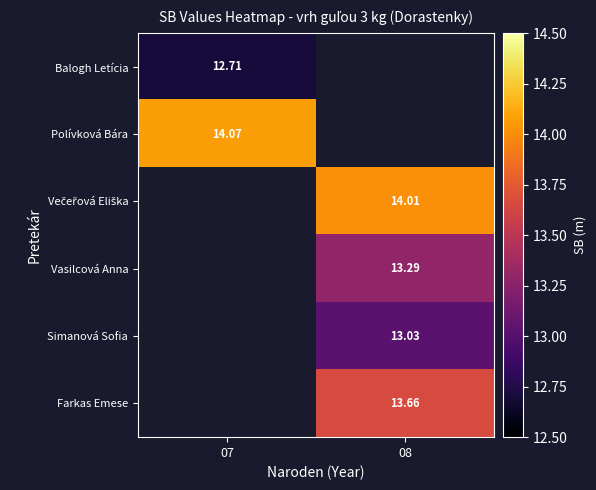

Count the number of categories in the chart.

2